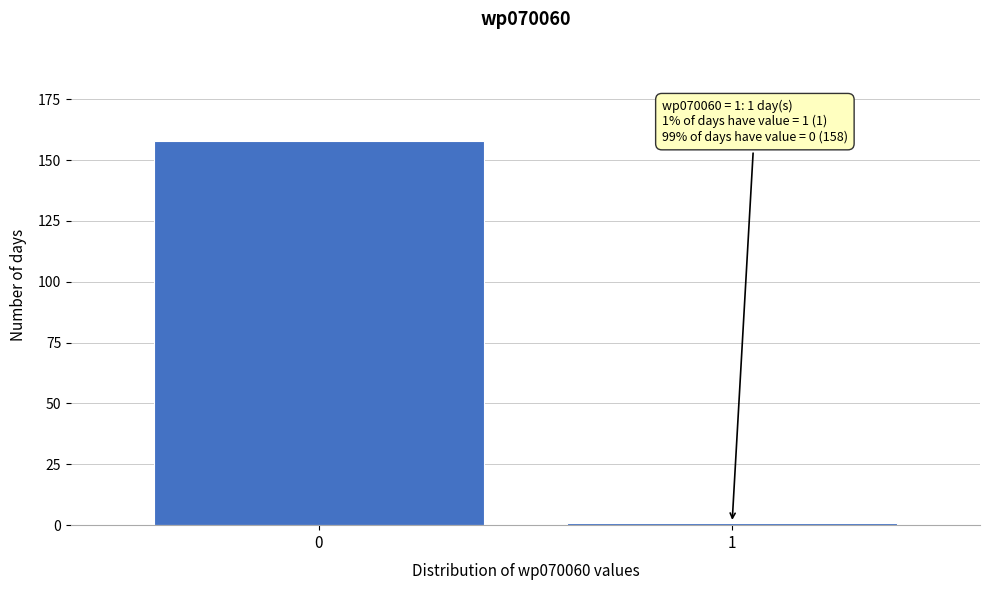

Reading left to right, extract all data points from this chart.

0=158	1=1